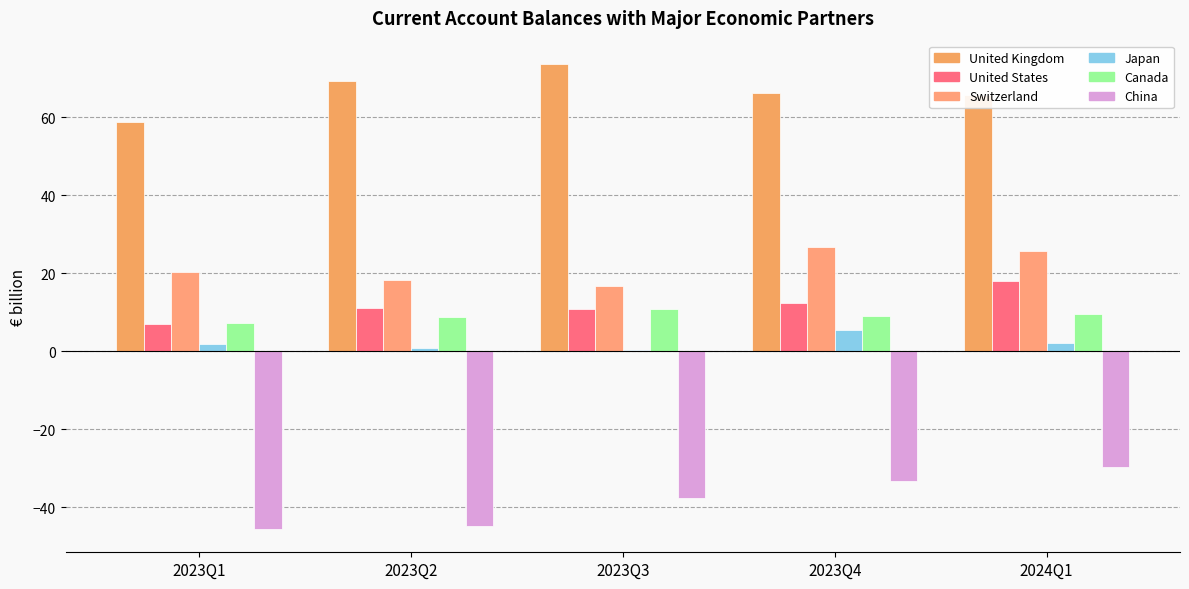

Which series has the largest range (max minus min)?

China